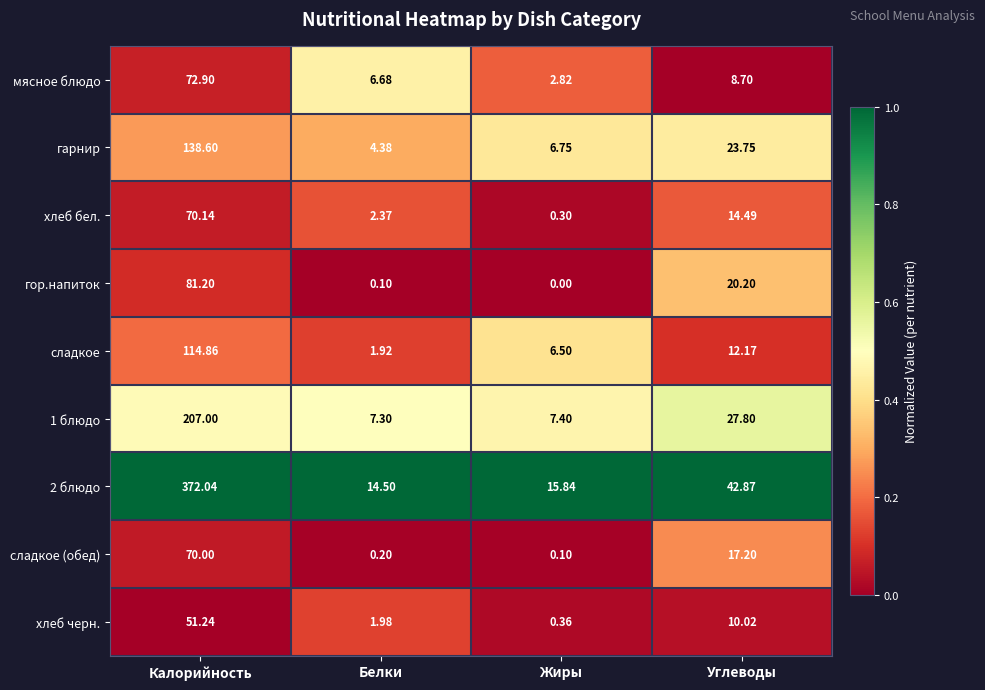

Where does the мясное блюдо series first go above 8?

Калорийность